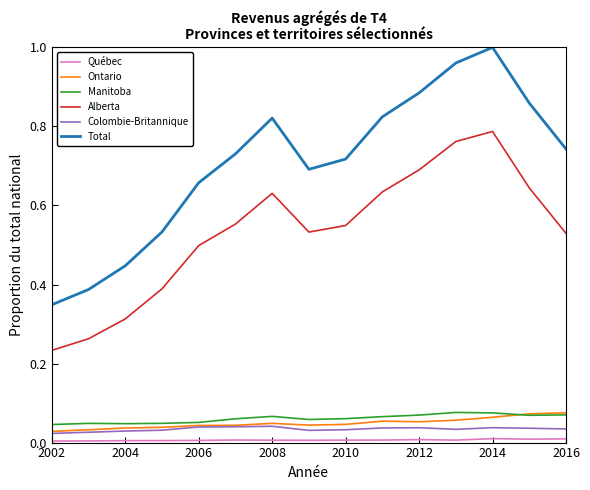

True or false: Colombie-Britannique and Alberta intersect in this chart.

False